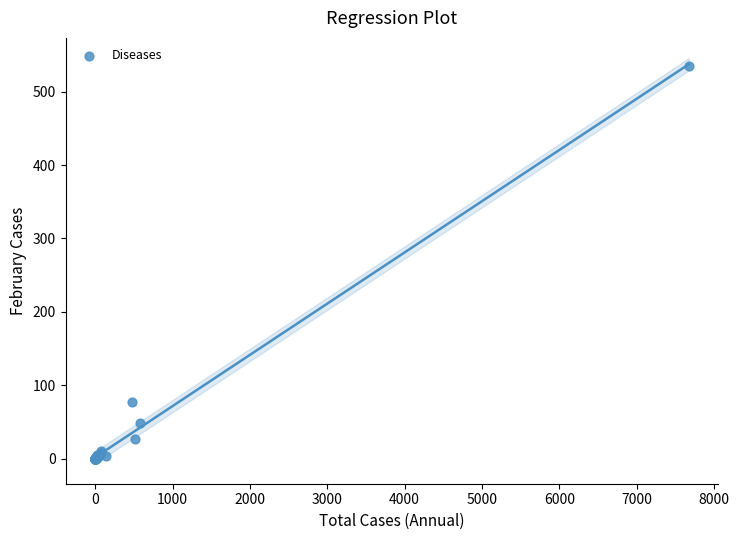

What Y value in the scatter plot is closest to 267?

77